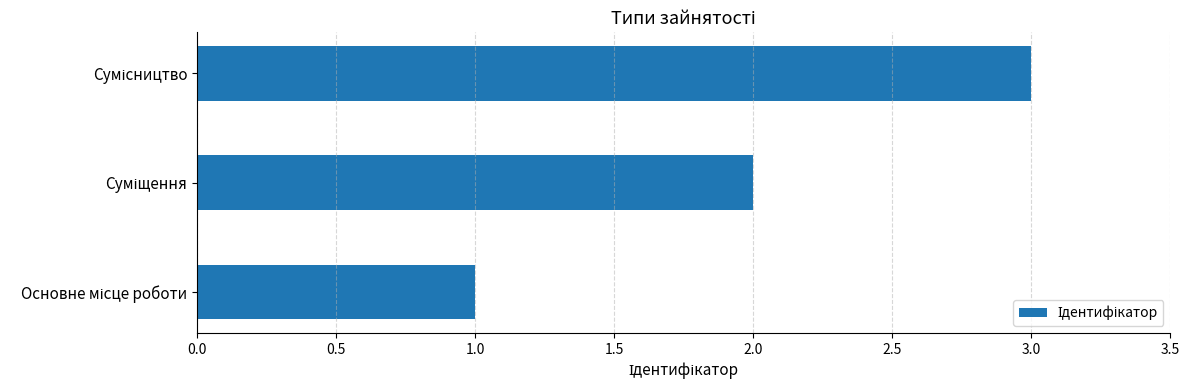

How many distinct data groups are displayed?

1